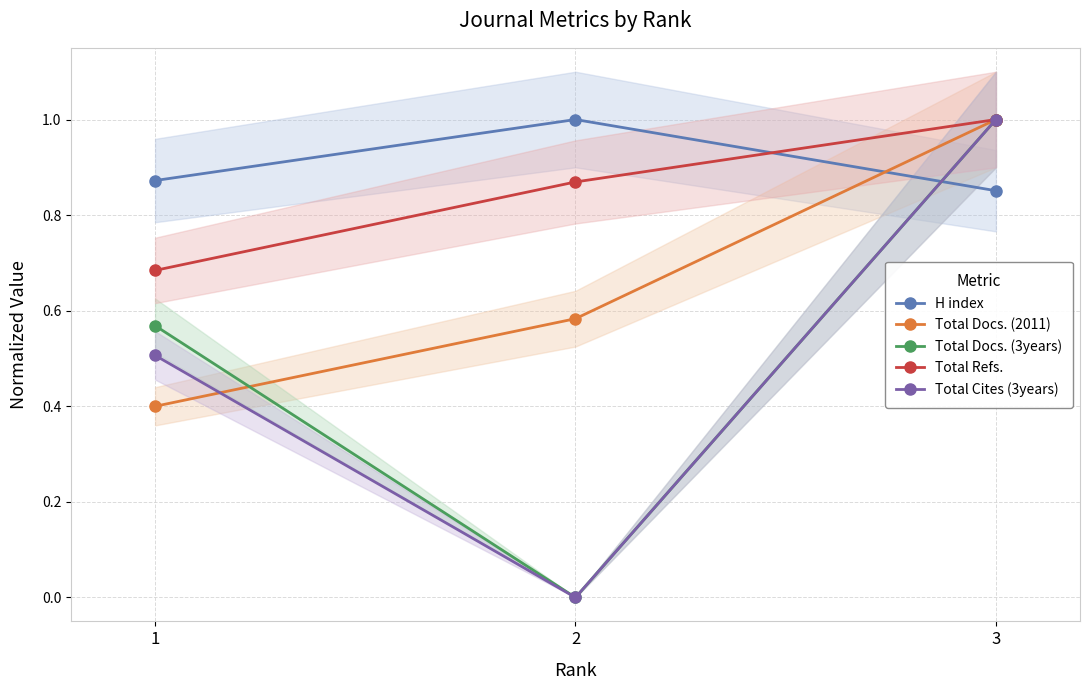

At which category is the sum across all series the highest?

3